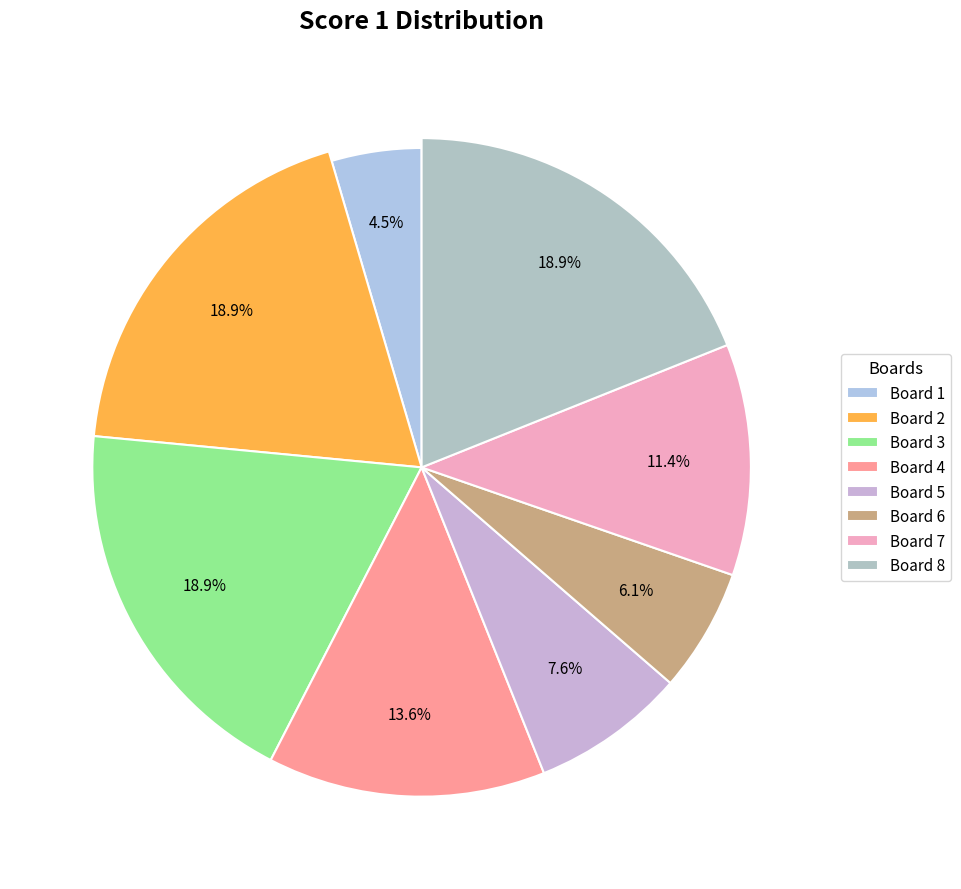

Is Board 1 the majority of the pie?

No